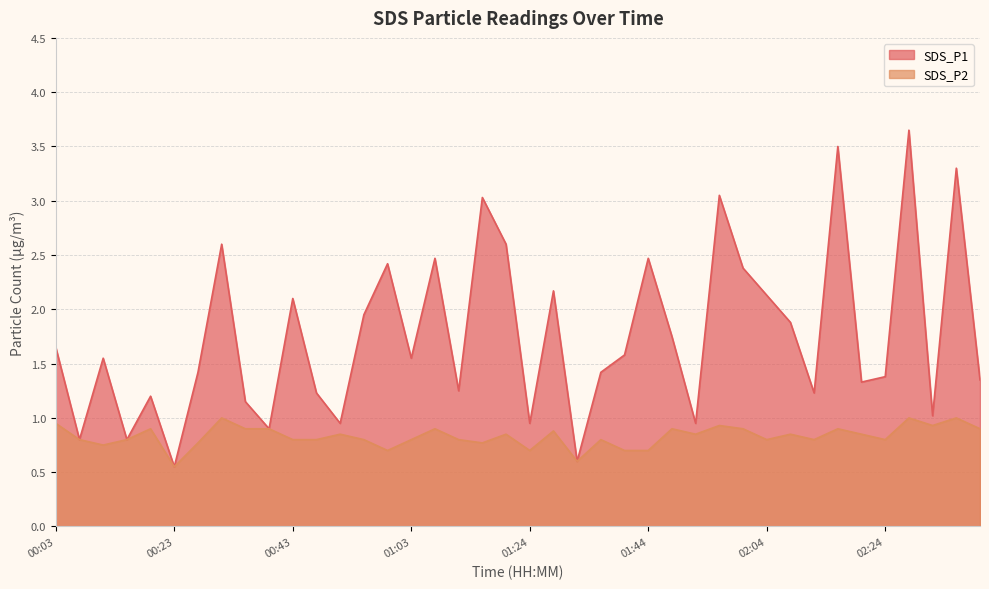

True or false: SDS_P2 and SDS_P1 cross at least once.

False